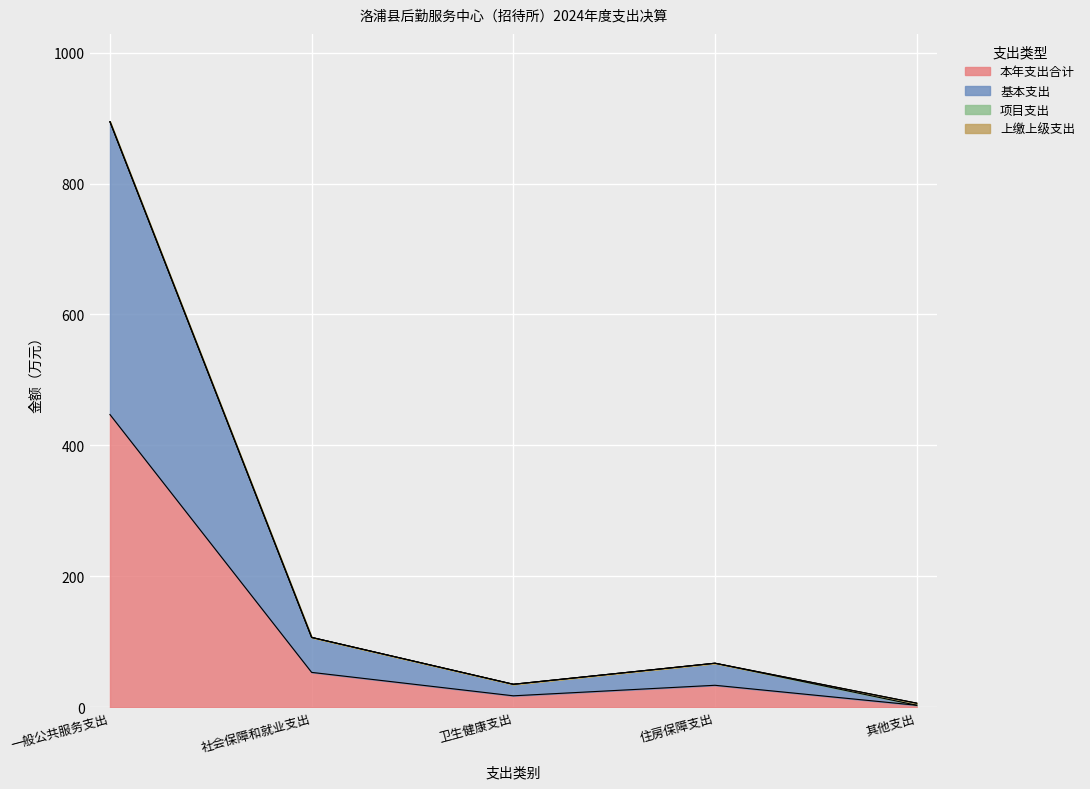

At which category does 基本支出 reach its first local valley?

卫生健康支出